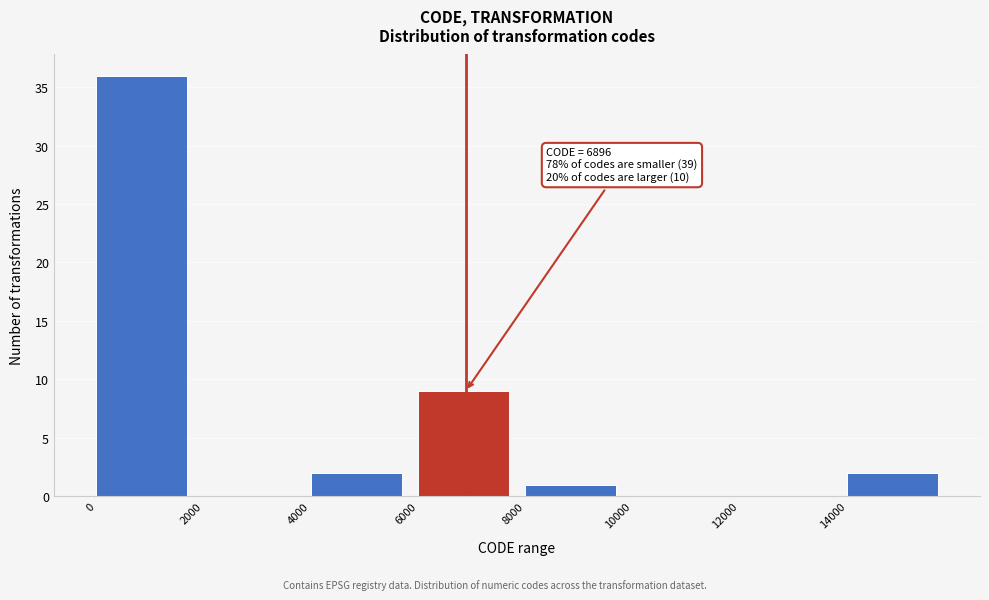

Over which range of the x-axis is the bar tallest?

0 to 2000